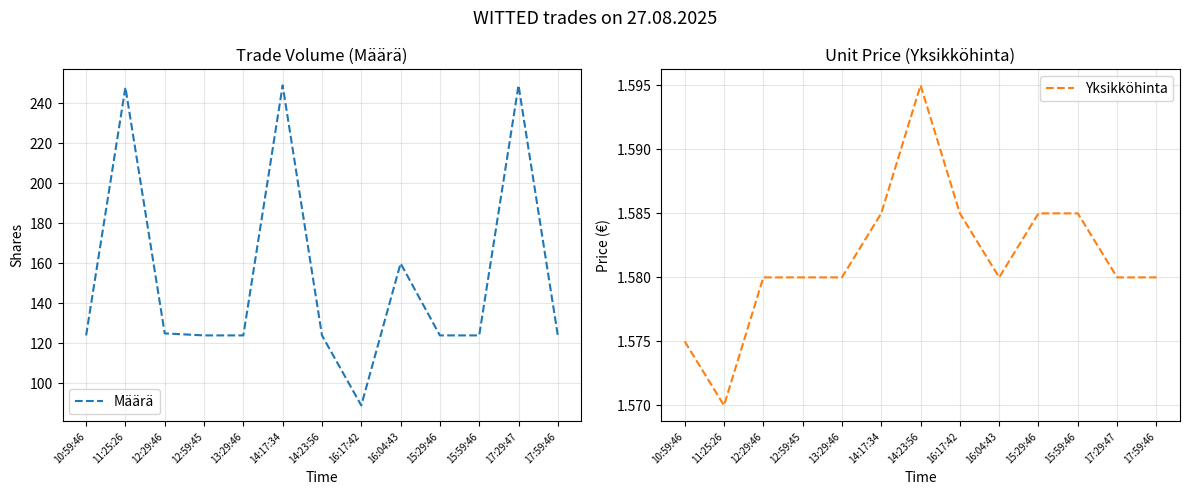

True or false: Yksikköhinta has more than 1 interior local peaks.

False